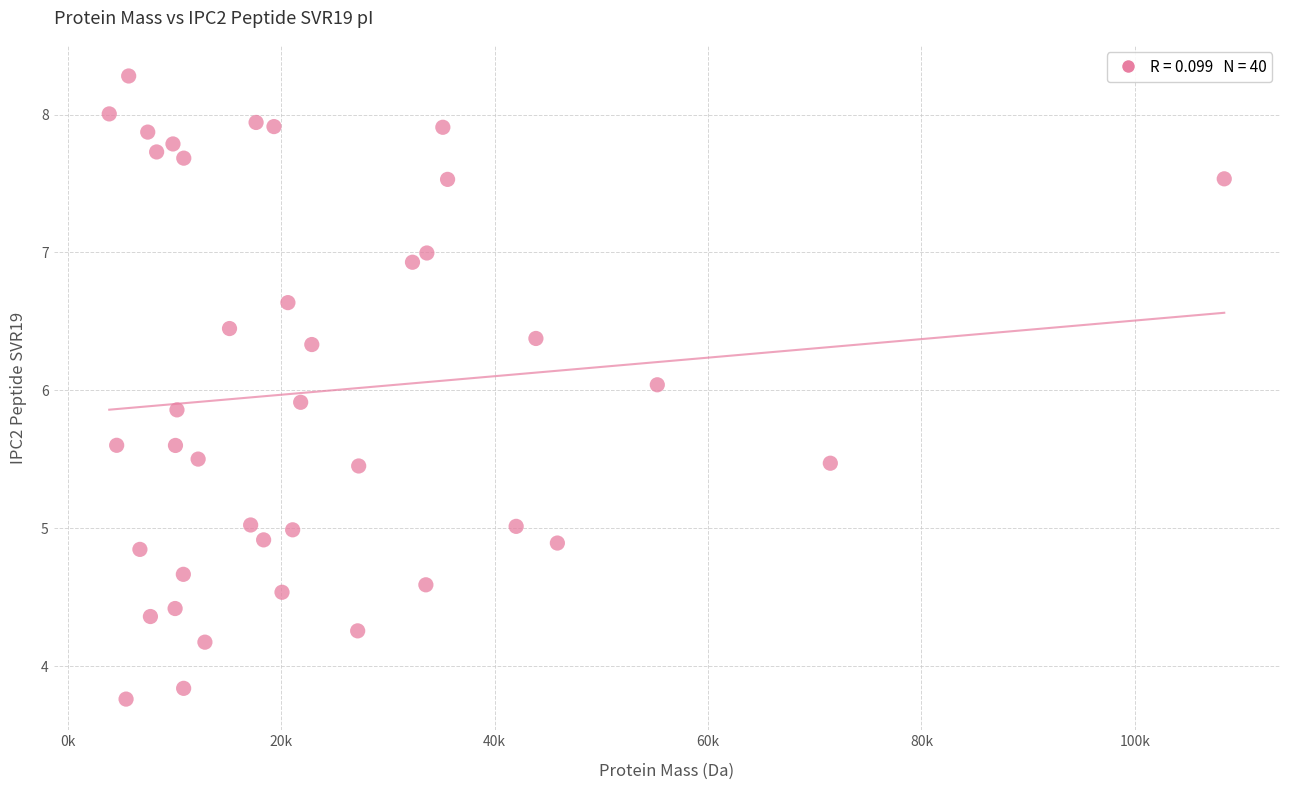

What is the range of Y values (max minus min)?

4.5